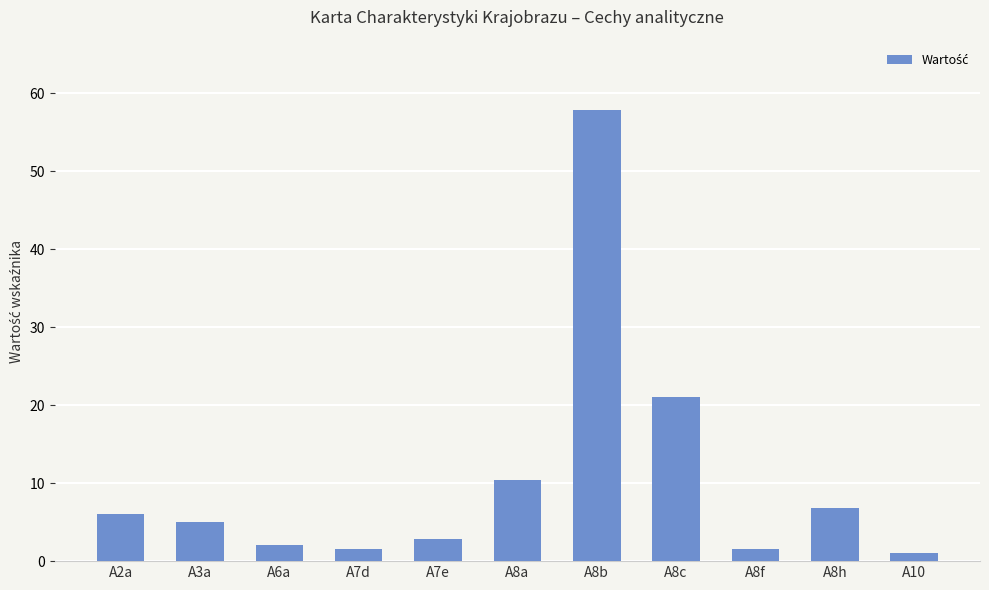

What is the greatest value displayed?

57.9